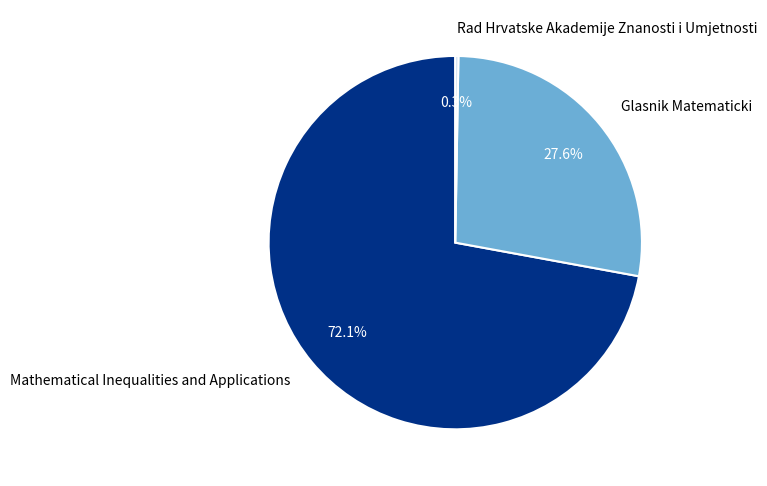

Is Mathematical Inequalities and Applications the majority of the pie?

Yes